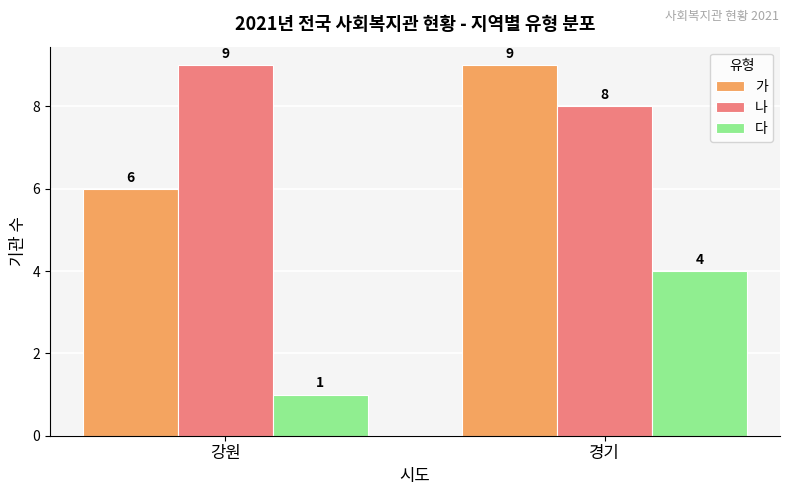

At 강원, list the series in order from smallest to largest.

다, 가, 나